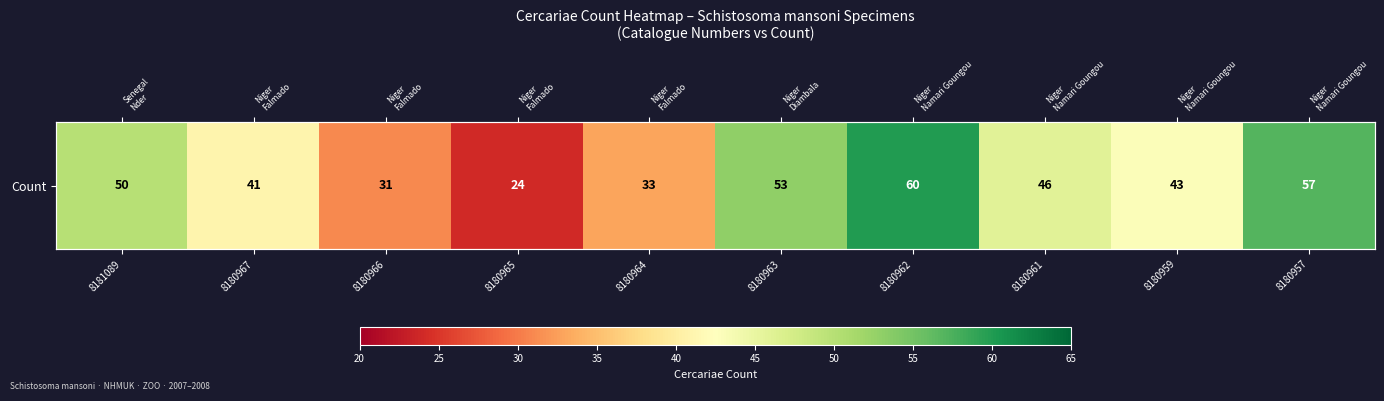

Read the value at 8181089, to the nearest 5.

50